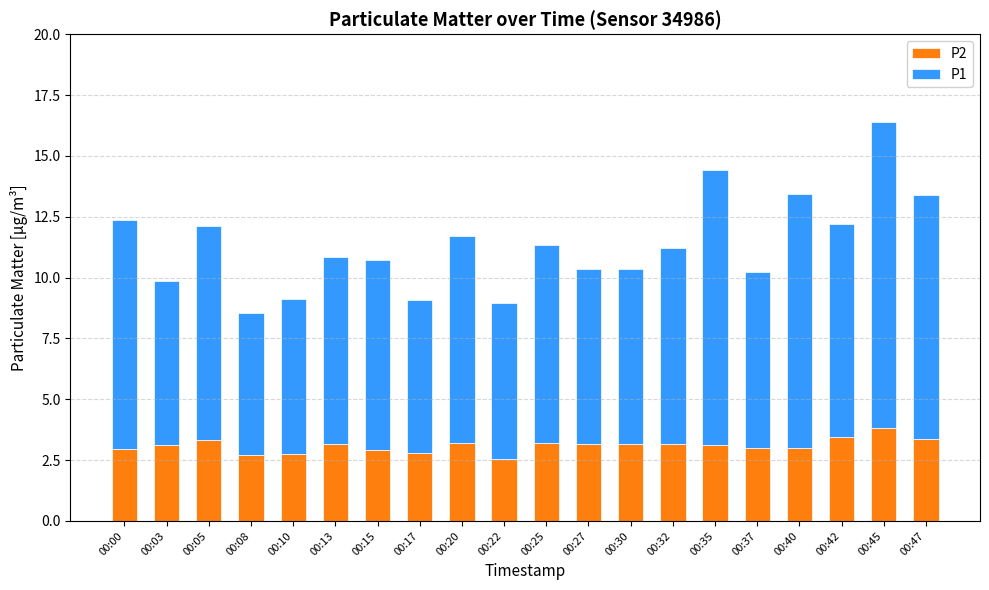

What is the difference between the maximum and minimum values in the P2 series?

1.3